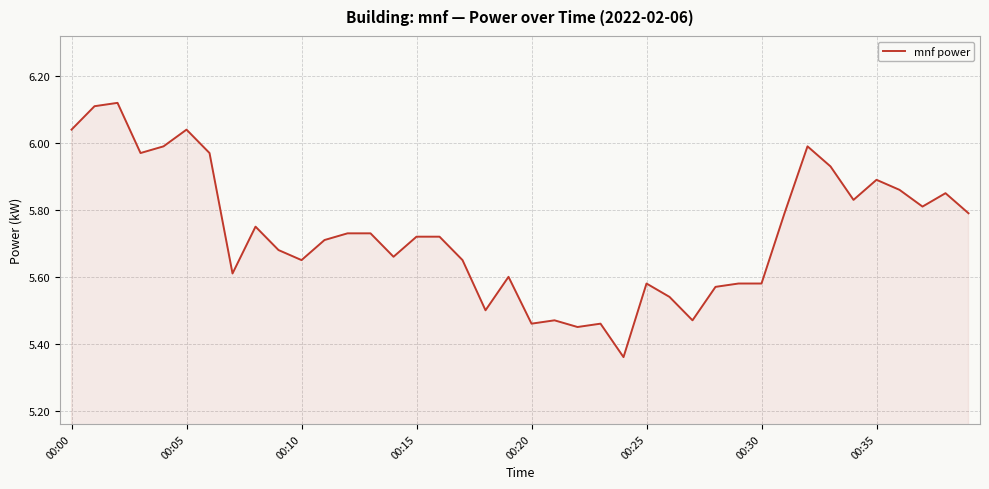

What is the difference between the maximum and minimum values?

0.8